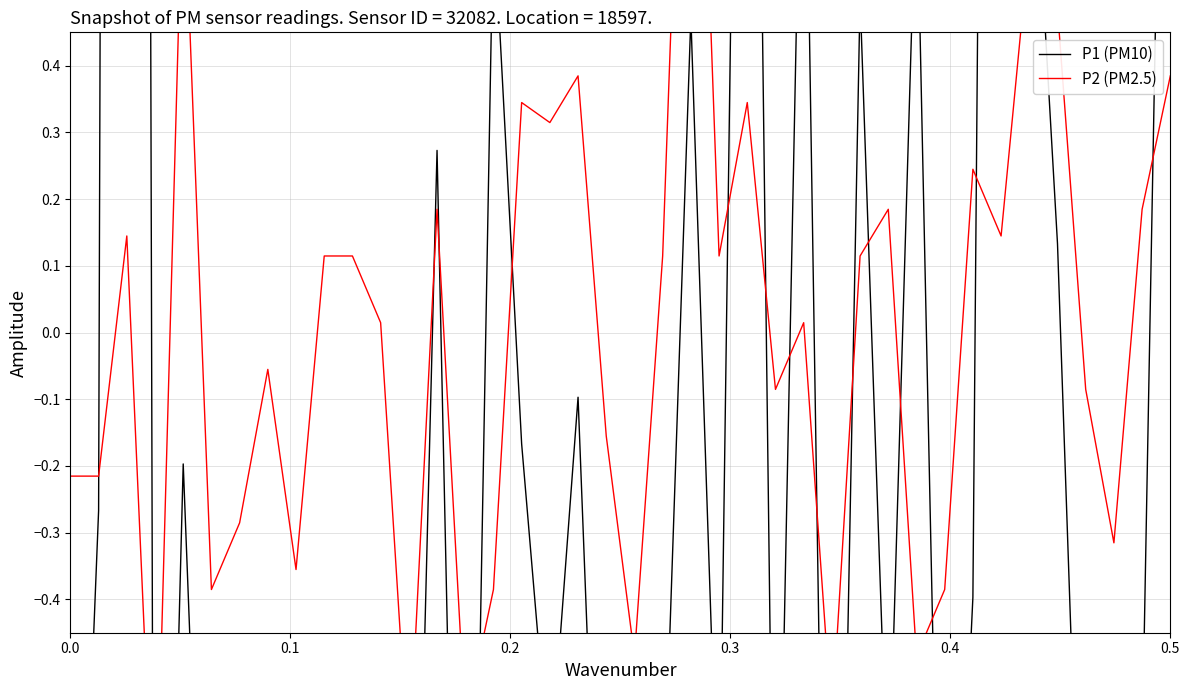

Rank the series by their maximum value, from lowest to highest.

P2 (PM2.5), P1 (PM10)